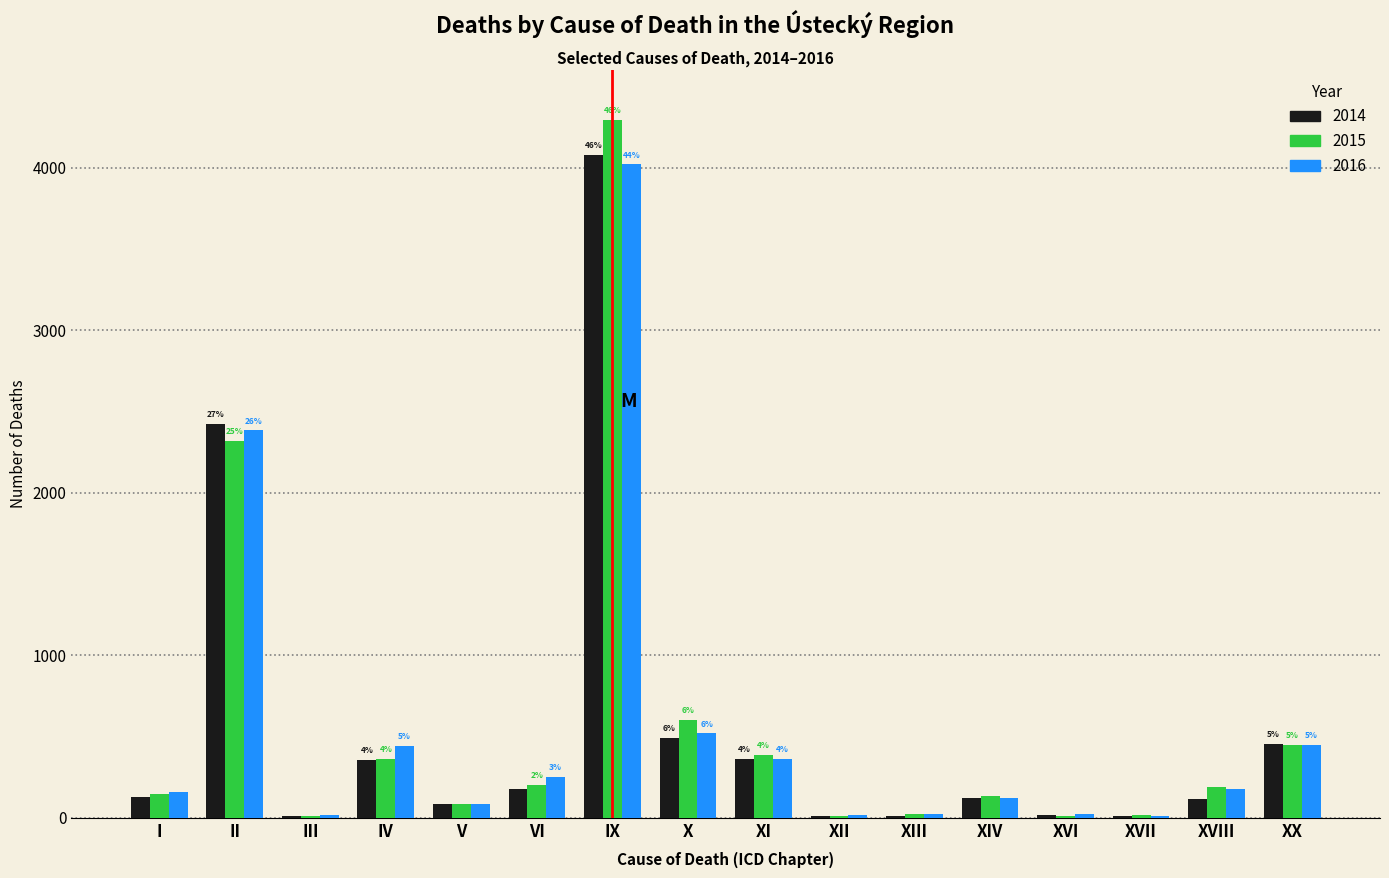

Where is 2014 nearest to the value 2043?

II